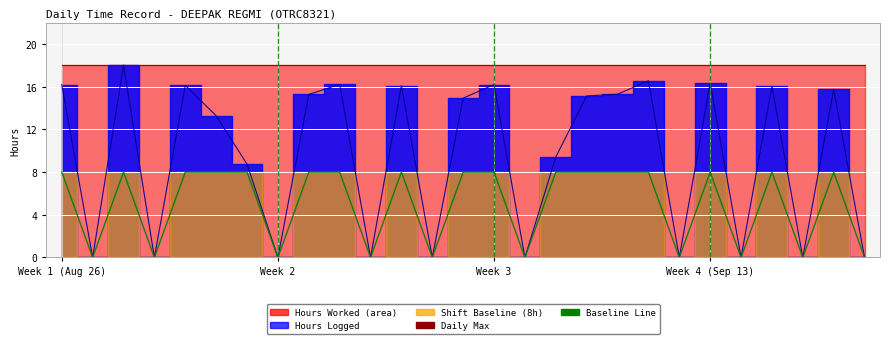

Reading left to right, what are all the values shown in this chart?

Max Line: 18.0	18.0	18.0	18.0	18.0	18.0	18.0	18.0	18.0	18.0	18.0	18.0	18.0	18.0	18.0	18.0	18.0	18.0	18.0	18.0	18.0	18.0	18.0	18.0	18.0	18.0	18.0
Hours Line: 16.2	0.0	18.0	0.0	16.1	13.3	8.8	0.0	15.3	16.2	0.0	16.1	0.0	14.9	16.2	0.0	9.4	15.1	15.3	16.6	0.0	16.4	0.0	16.0	0.0	15.8	0.0
Baseline Line: 8.0	0.0	8.0	0.0	8.0	8.0	8.0	0.0	8.0	8.0	0.0	8.0	0.0	8.0	8.0	0.0	8.0	8.0	8.0	8.0	0.0	8.0	0.0	8.0	0.0	8.0	0.0